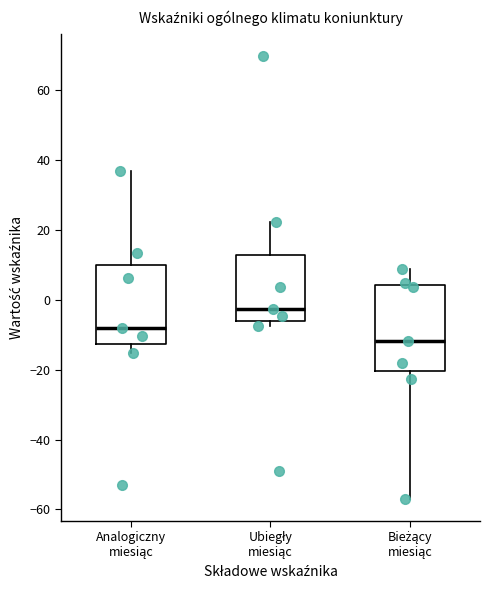

Which box's median line is the highest?

Ubiegły miesiąc